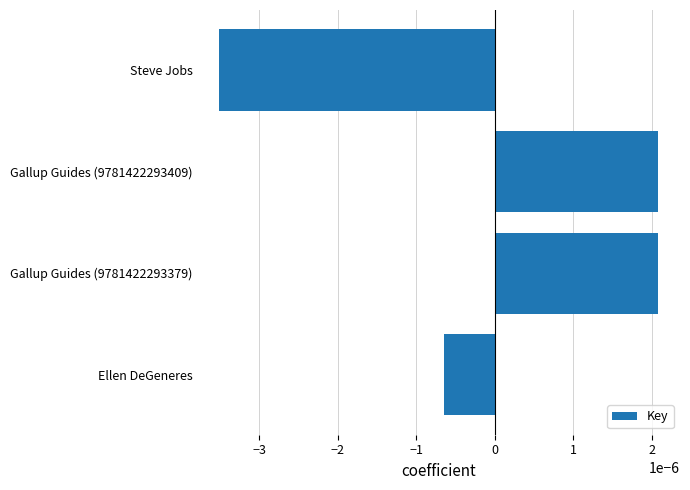

At which label is the value closest to 0?

Ellen DeGeneres